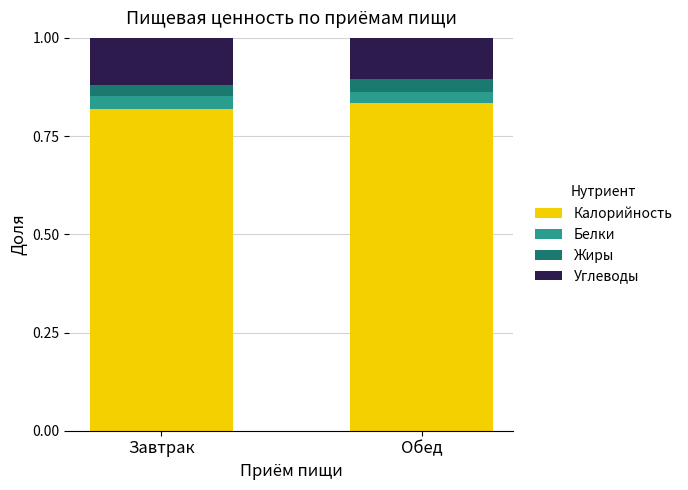

What is the sum of the Калорийность values at Завтрак and Обед?

1.7